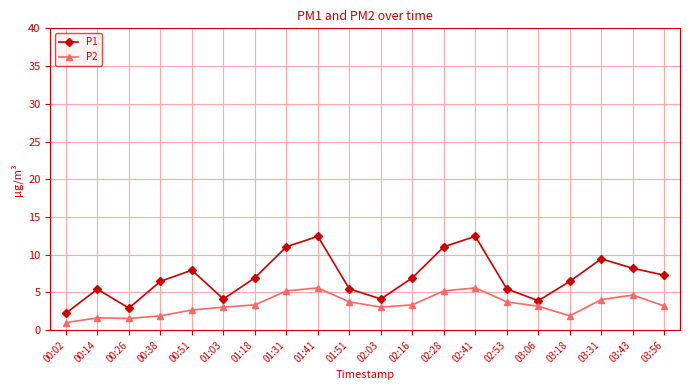

What is the label of the 17th point from the left?

03:18